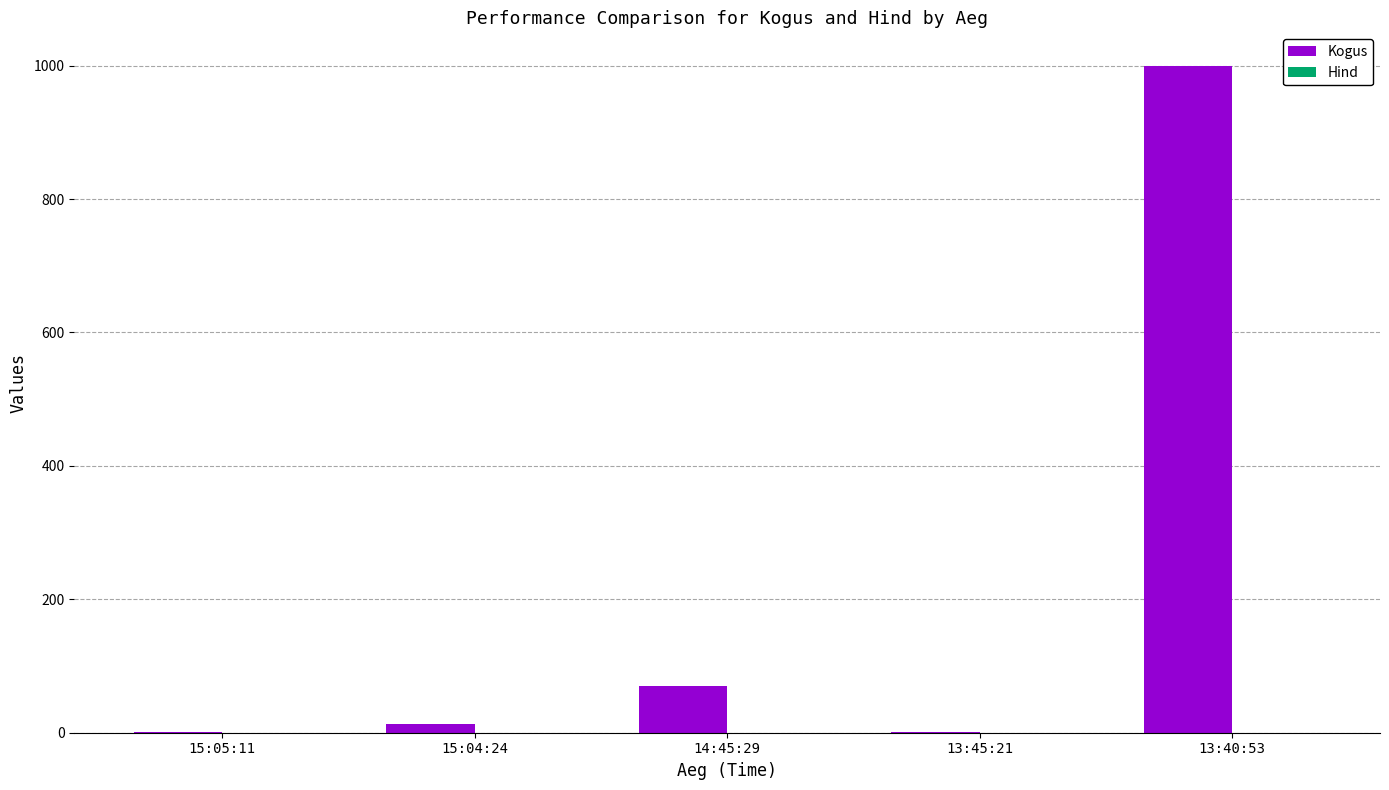

What is the maximum value shown in the chart?

1000.0